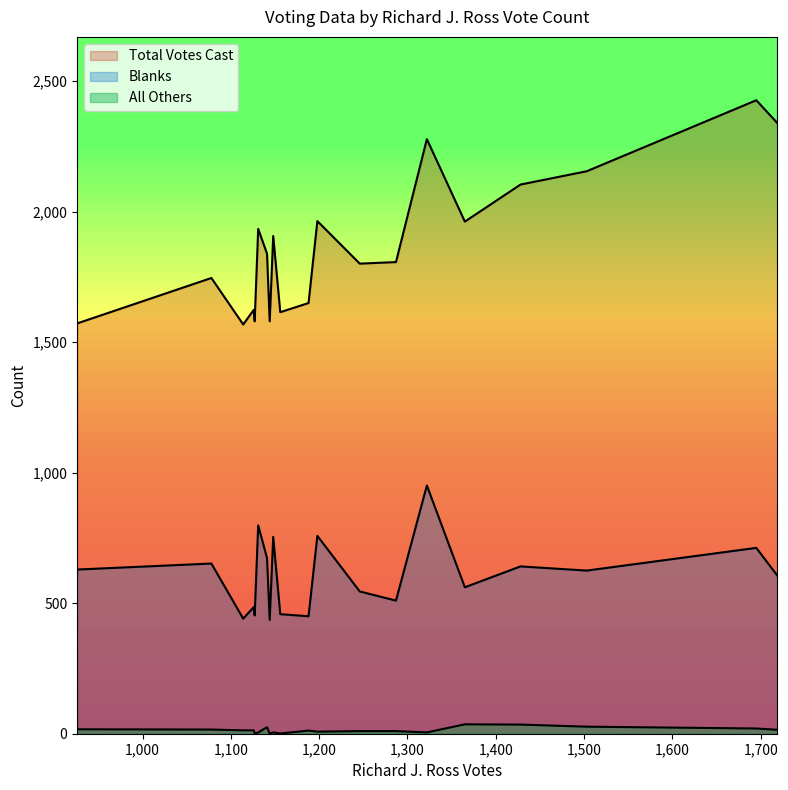

At which category is the sum across all series the highest?

16